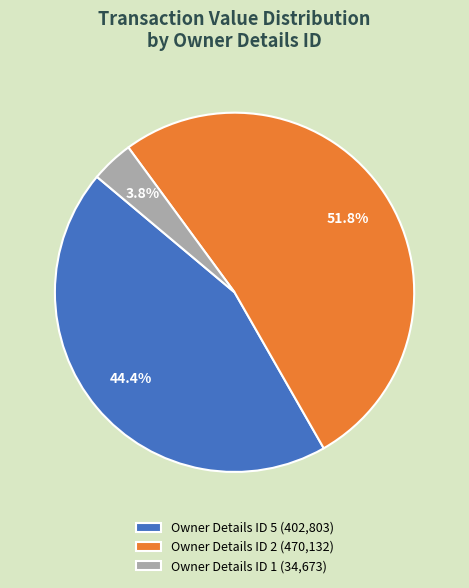

Rank the categories by value from lowest to highest.

Owner Details ID 1 (34,673), Owner Details ID 5 (402,803), Owner Details ID 2 (470,132)